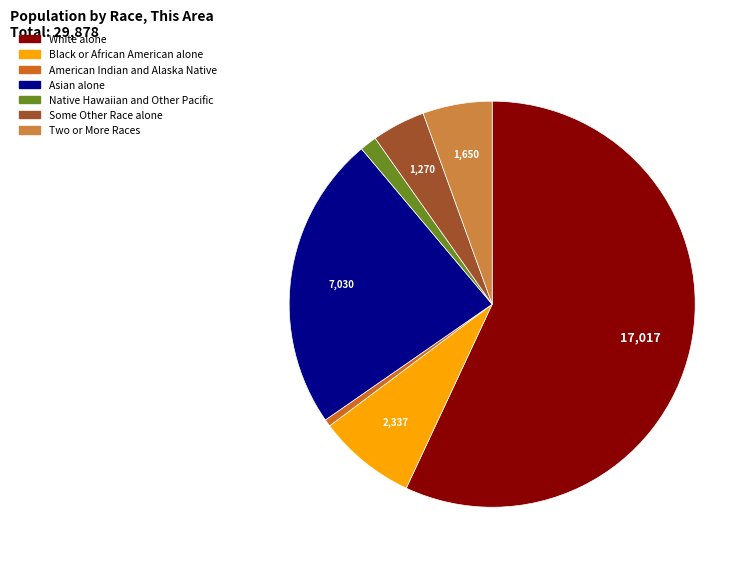

Which category has the biggest portion of the pie?

White alone